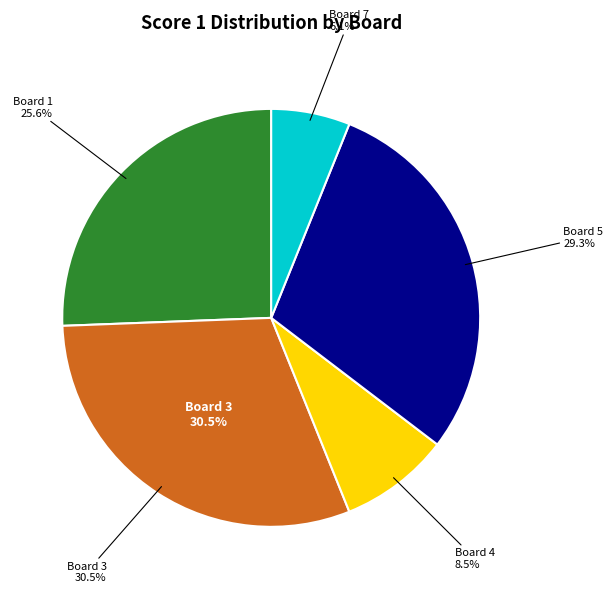

Is there a majority slice in this chart?

No